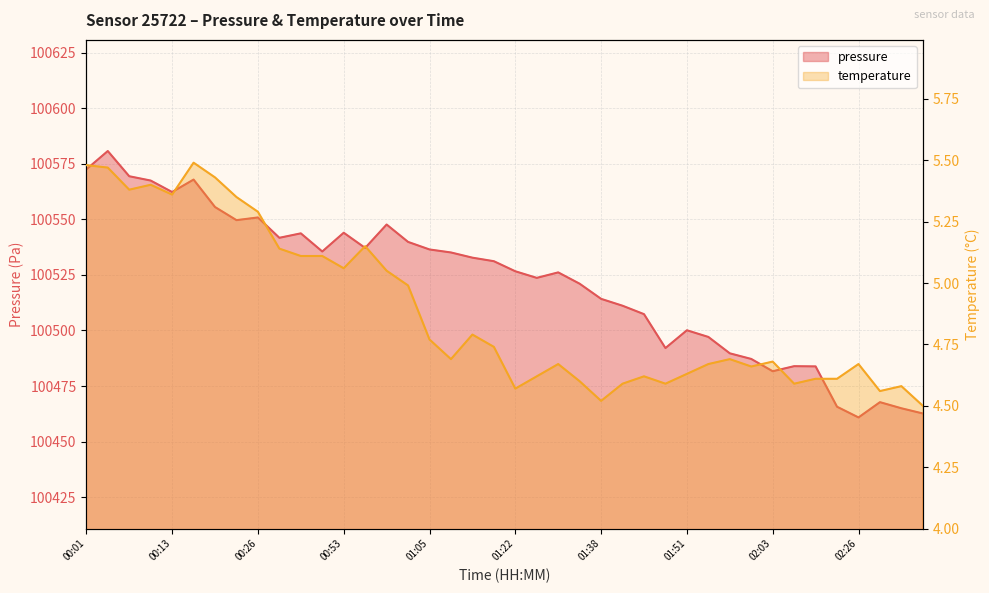

Reading right to left, list all the values displayed in this chart.

pressure: 100462.7	100465.0	100467.8	100460.9	100465.7	100483.8	100483.9	100481.7	100487.2	100489.7	100497.1	100500.1	100492.1	100507.3	100511.1	100514.2	100521.0	100526.1	100523.7	100526.6	100531.2	100532.8	100535.1	100536.4	100539.8	100547.7	100537.1	100544.0	100535.5	100543.7	100541.7	100550.8	100549.6	100555.5	100567.9	100562.3	100567.4	100569.4	100580.7	100572.5
temperature: 4.5	4.6	4.6	4.7	4.6	4.6	4.6	4.7	4.7	4.7	4.7	4.6	4.6	4.6	4.6	4.5	4.6	4.7	4.6	4.6	4.7	4.8	4.7	4.8	5.0	5.0	5.2	5.1	5.1	5.1	5.1	5.3	5.3	5.4	5.5	5.4	5.4	5.4	5.5	5.5